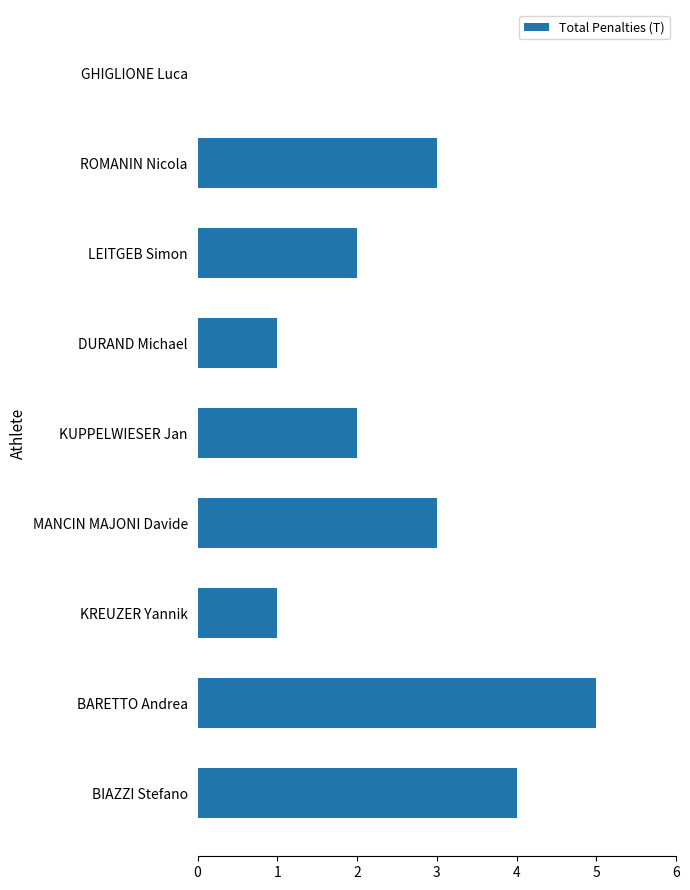

What is the greatest value displayed?

5